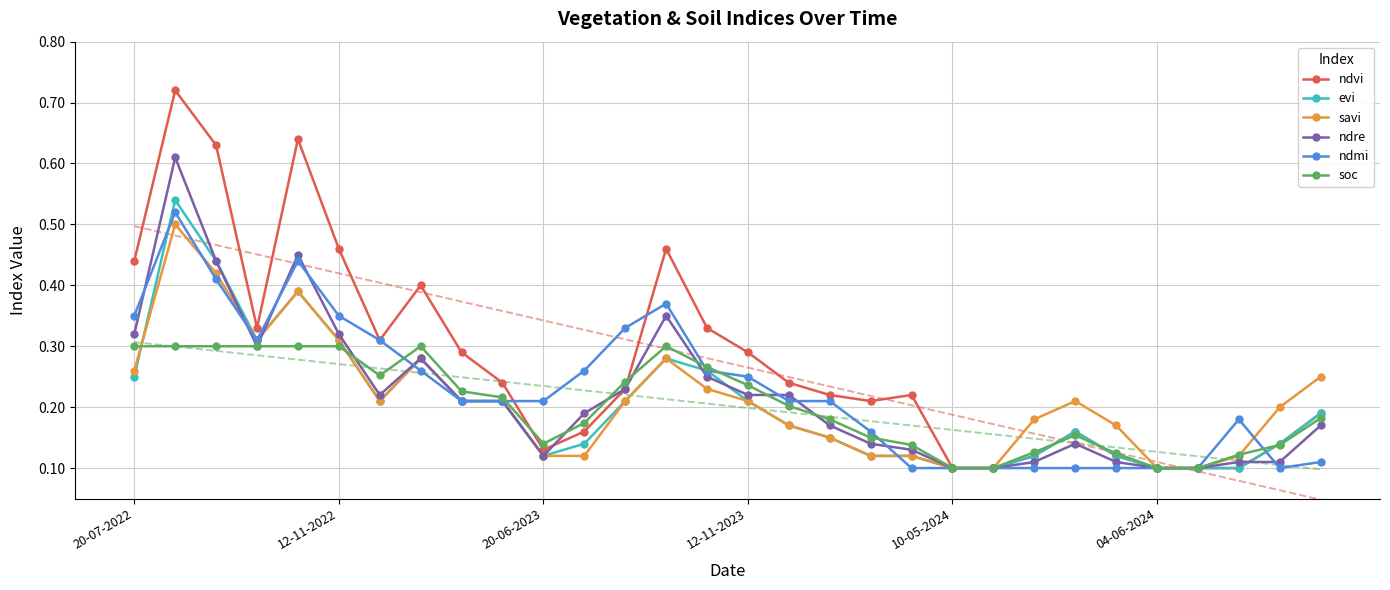

Reading right to left, extract all data points from this chart.

ndvi: 0.2	0.1	0.1	0.1	0.1	0.1	0.2	0.1	0.1	0.1	0.2	0.2	0.2	0.2	0.3	0.3	0.5	0.2	0.2	0.1	0.2	0.3	0.4	0.3	0.5	0.6	0.3	0.6	0.7	0.4
evi: 0.2	0.1	0.1	0.1	0.1	0.1	0.2	0.1	0.1	0.1	0.1	0.1	0.1	0.2	0.2	0.3	0.3	0.2	0.1	0.1	0.2	0.2	0.3	0.2	0.3	0.4	0.3	0.4	0.5	0.2
savi: 0.2	0.2	0.1	0.1	0.1	0.2	0.2	0.2	0.1	0.1	0.1	0.1	0.1	0.2	0.2	0.2	0.3	0.2	0.1	0.1	0.2	0.2	0.3	0.2	0.3	0.4	0.3	0.4	0.5	0.3
ndre: 0.2	0.1	0.1	0.1	0.1	0.1	0.1	0.1	0.1	0.1	0.1	0.1	0.2	0.2	0.2	0.2	0.3	0.2	0.2	0.1	0.2	0.2	0.3	0.2	0.3	0.5	0.3	0.4	0.6	0.3
ndmi: 0.1	0.1	0.2	0.1	0.1	0.1	0.1	0.1	0.1	0.1	0.1	0.2	0.2	0.2	0.2	0.3	0.4	0.3	0.3	0.2	0.2	0.2	0.3	0.3	0.3	0.4	0.3	0.4	0.5	0.3
soc: 0.2	0.1	0.1	0.1	0.1	0.1	0.2	0.1	0.1	0.1	0.1	0.1	0.2	0.2	0.2	0.3	0.3	0.2	0.2	0.1	0.2	0.2	0.3	0.3	0.3	0.3	0.3	0.3	0.3	0.3